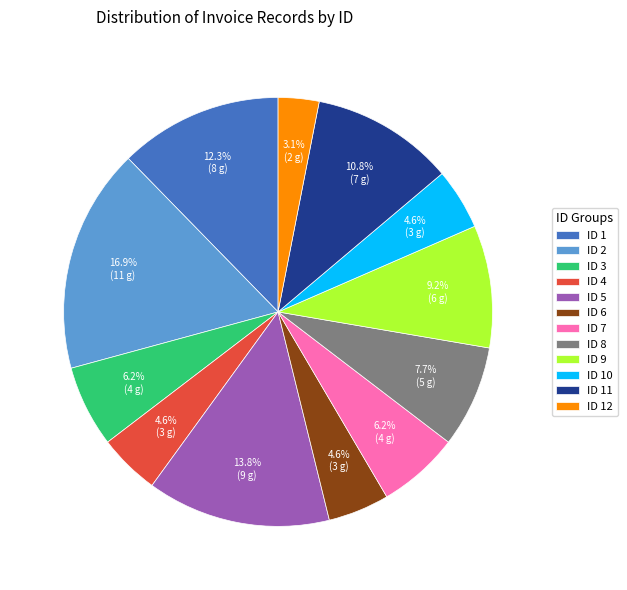

Between ID 11 and ID 7, which is larger?

ID 11